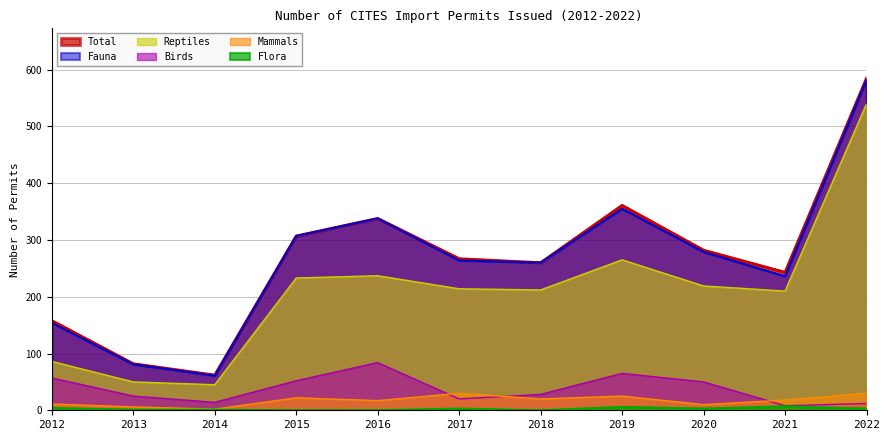

How many data points in Mammals are less than 18?

5